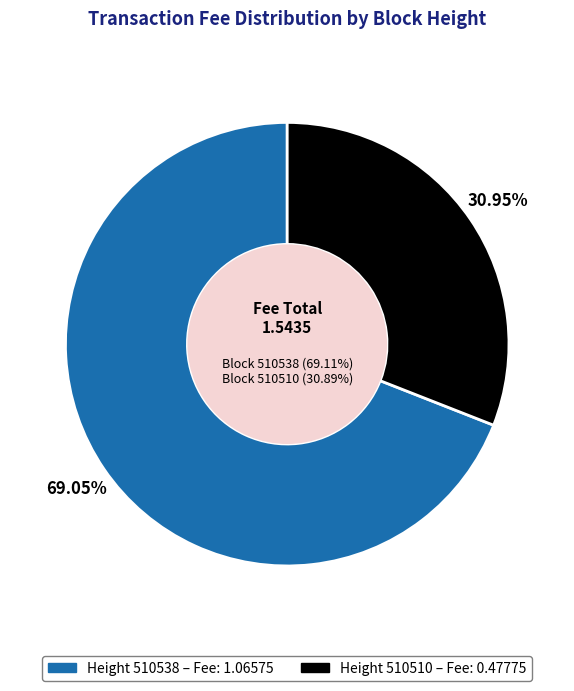

Is it true that 510510 is 41% of the pie?

False